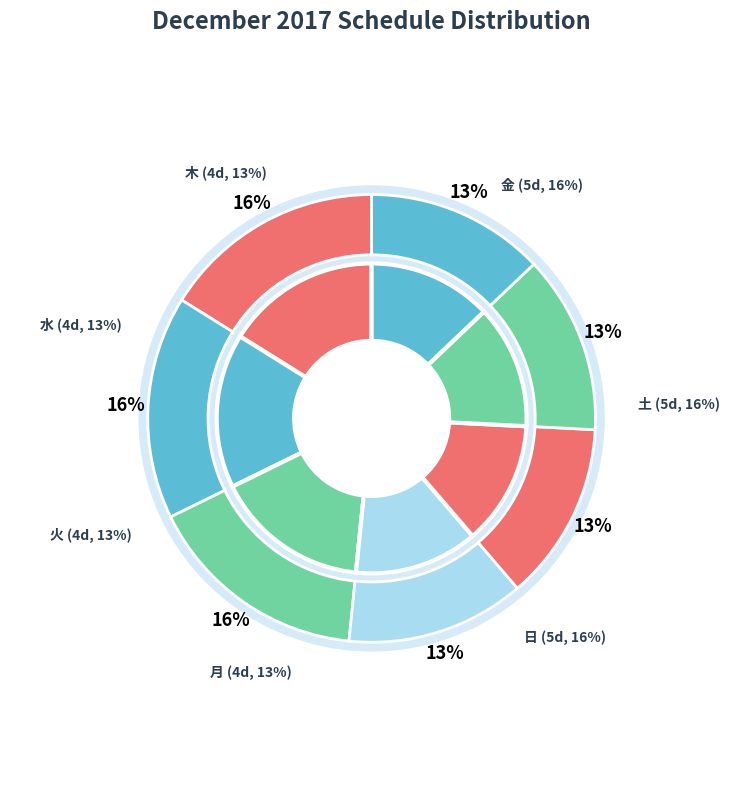

Which slice is the smallest?

月